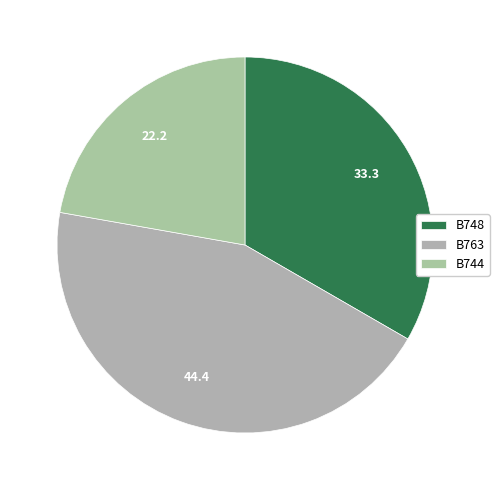

To the nearest percent, what portion does B748 represent?

33%